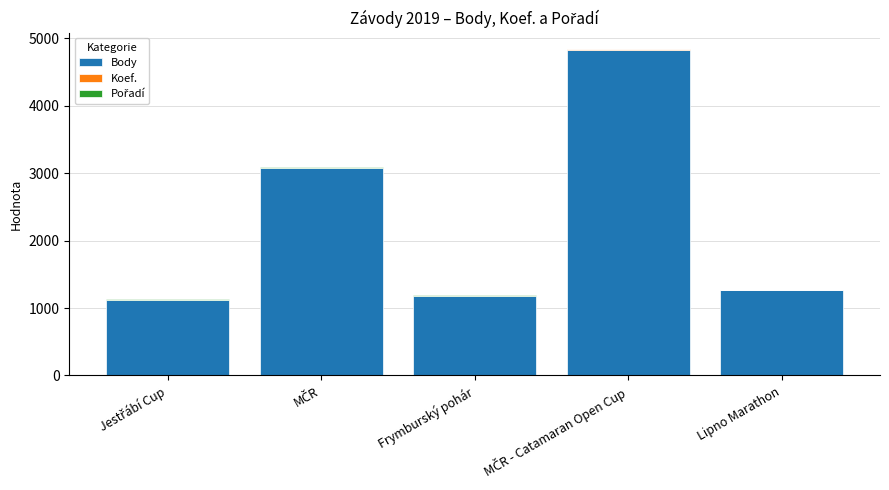

How many series are shown in this chart?

3